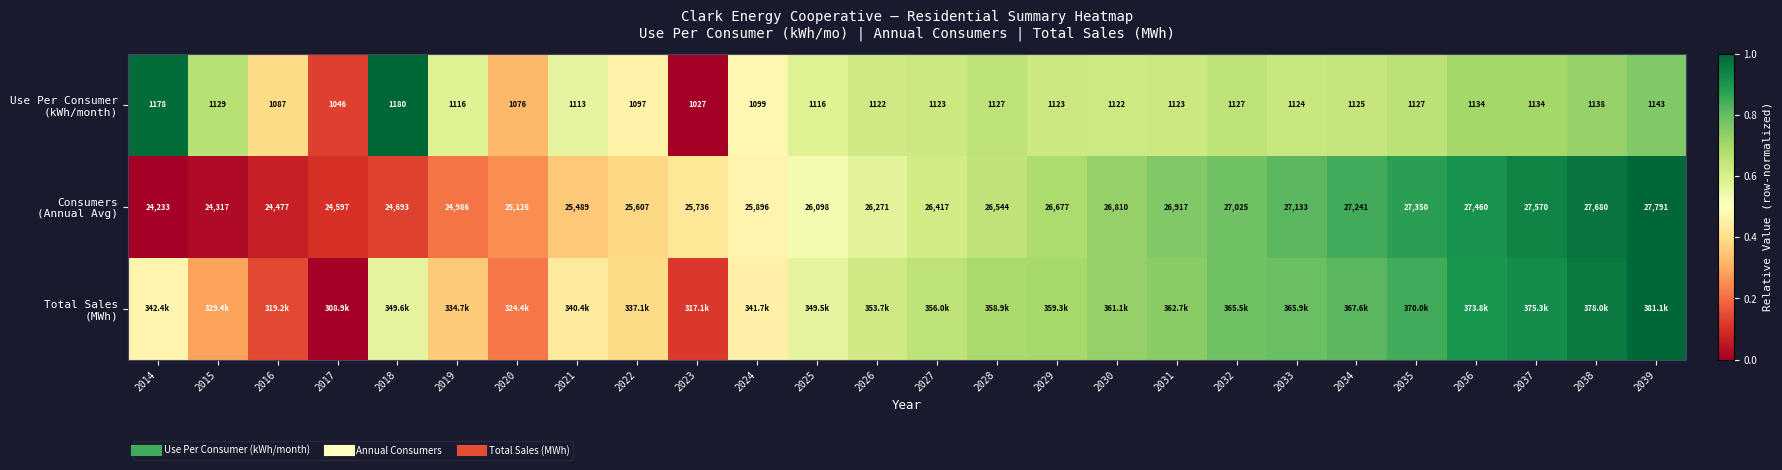

List the series in order of their peak value, lowest first.

Use Per Consumer (kWh/month), Consumers (Annual Avg), Total Sales (MWh)